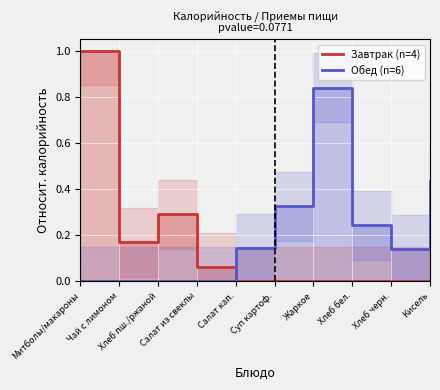

Reading left to right, list all the values displayed in this chart.

Завтрак (n=4): Митболы/макароны=1.0	Чай с лимоном=0.2	Хлеб пш./ржаной=0.3	Салат из свеклы=0.1	Салат кап.=0.0	Суп картоф.=0.0	Жаркое=0.0	Хлеб бел.=0.0	Хлеб черн.=0.0	Кисель=0.0
Обед (n=6): Митболы/макароны=0.0	Чай с лимоном=0.0	Хлеб пш./ржаной=0.0	Салат из свеклы=0.0	Салат кап.=0.1	Суп картоф.=0.3	Жаркое=0.8	Хлеб бел.=0.2	Хлеб черн.=0.1	Кисель=0.4